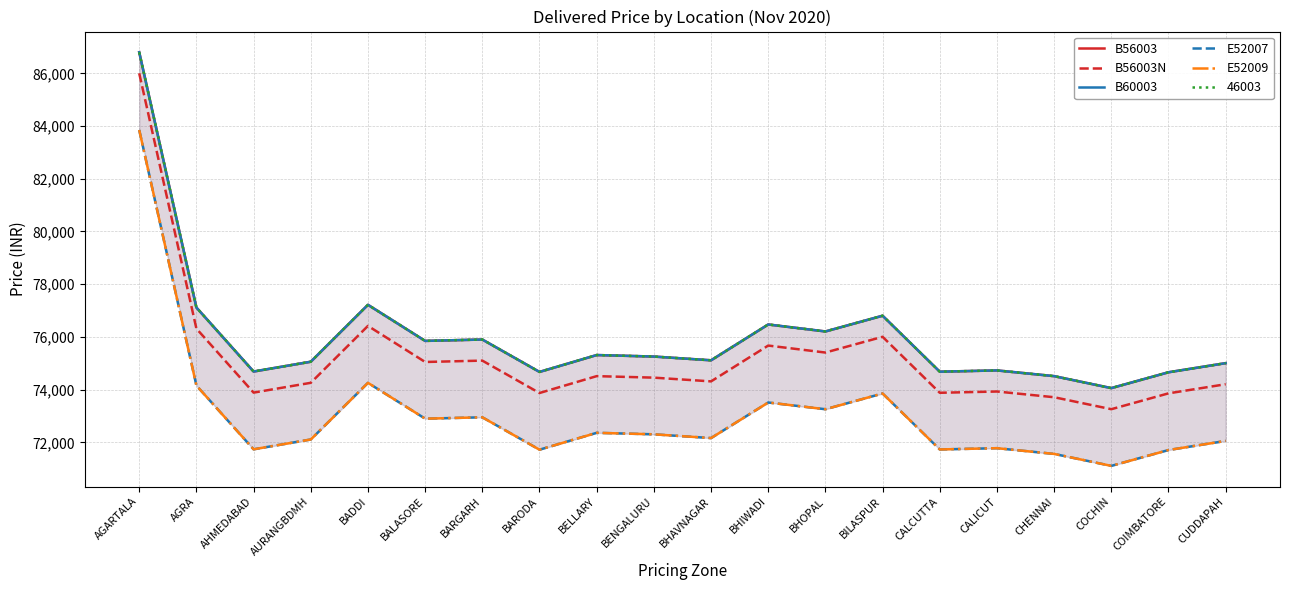

What is the value of the B60003 point at the 7th from the left?

75902